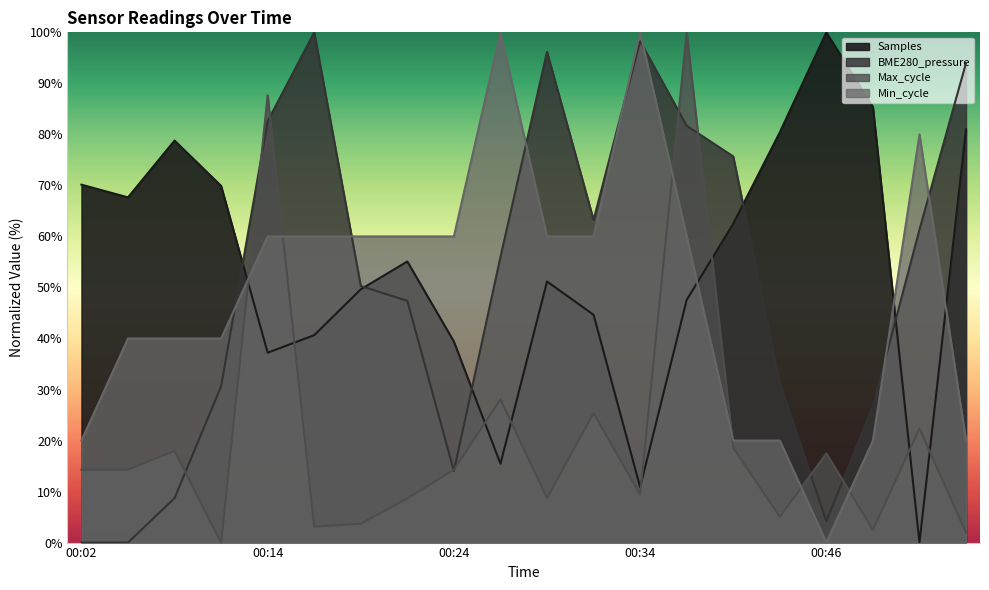

The value of Min_cycle at 00:07 is 40.0. True or false?

True